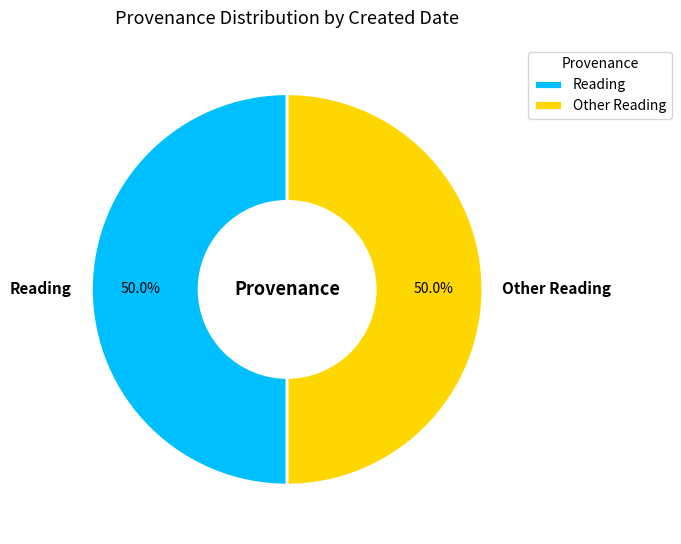

Approximately how many times larger is the value at Other Reading compared to Reading?

1.0